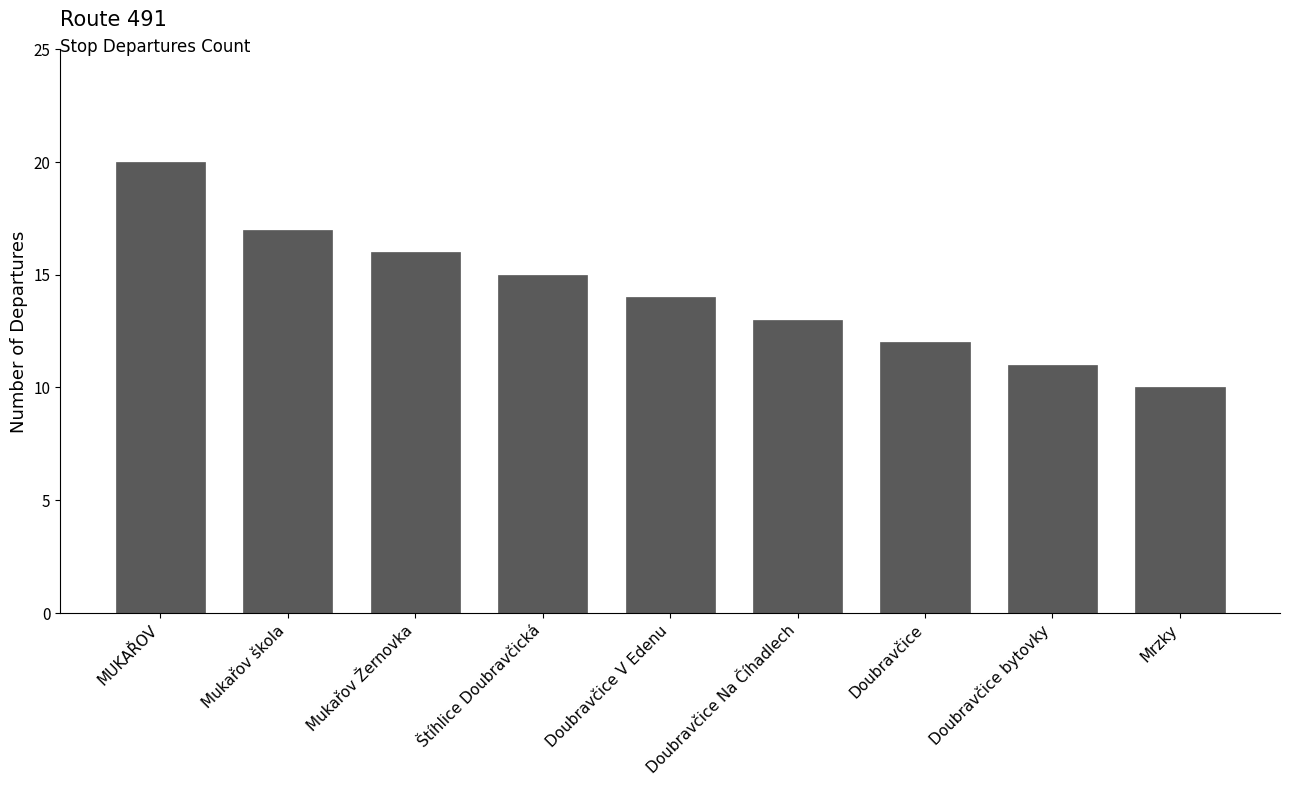

How many data points are less than 14?

4